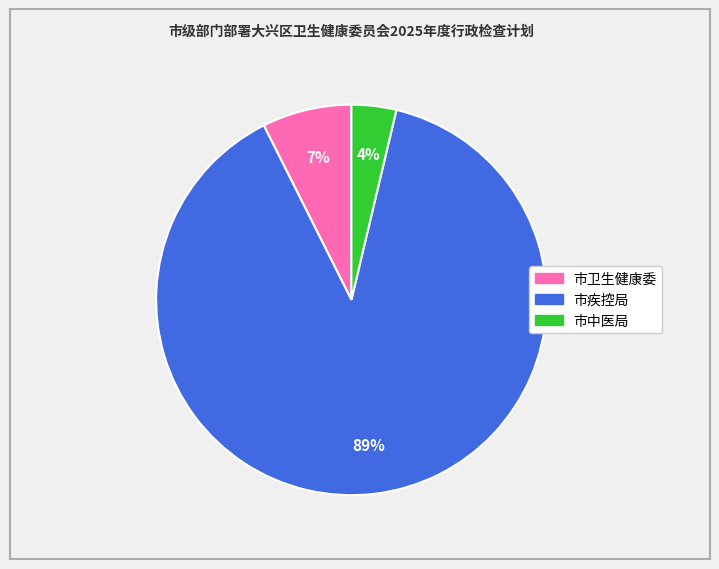

The 市中医局 slice represents 4% of the pie. True or false?

True